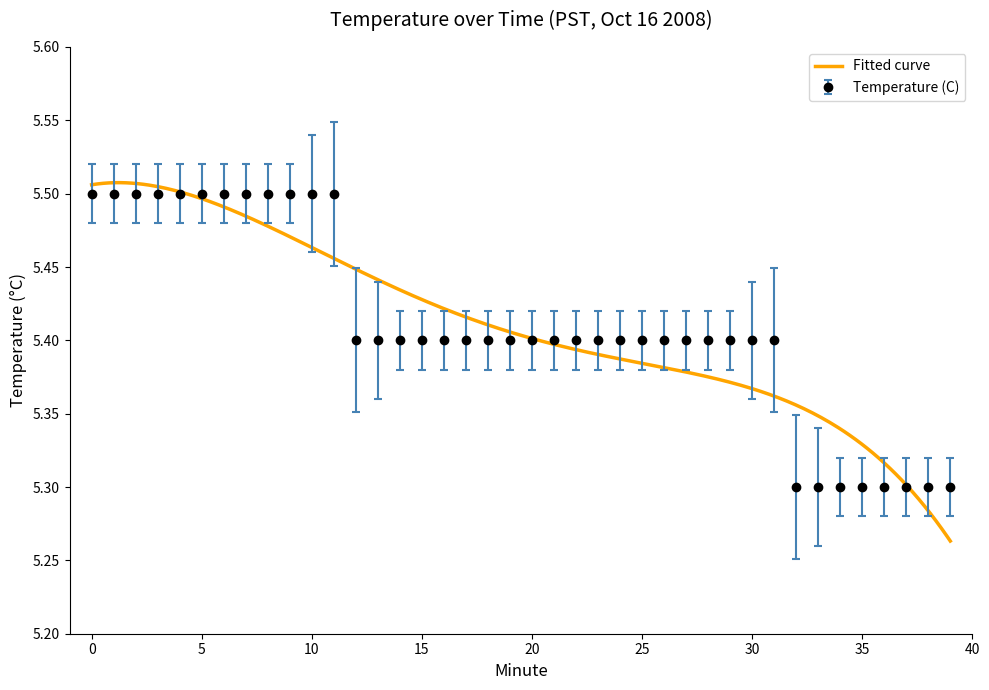

True or false: the data shows 8.6 at 20.

False